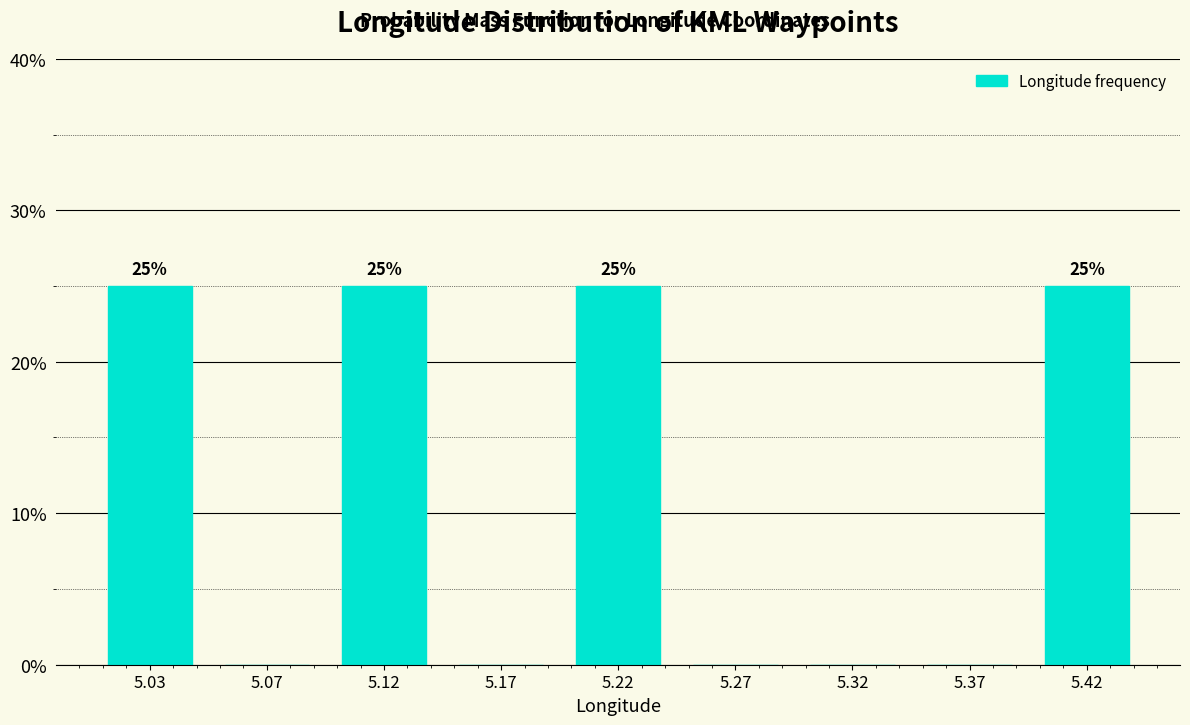

Reading right to left, list all the values displayed in this chart.

5.42=25	5.37=0	5.32=0	5.27=0	5.22=25	5.17=0	5.12=25	5.07=0	5.03=25